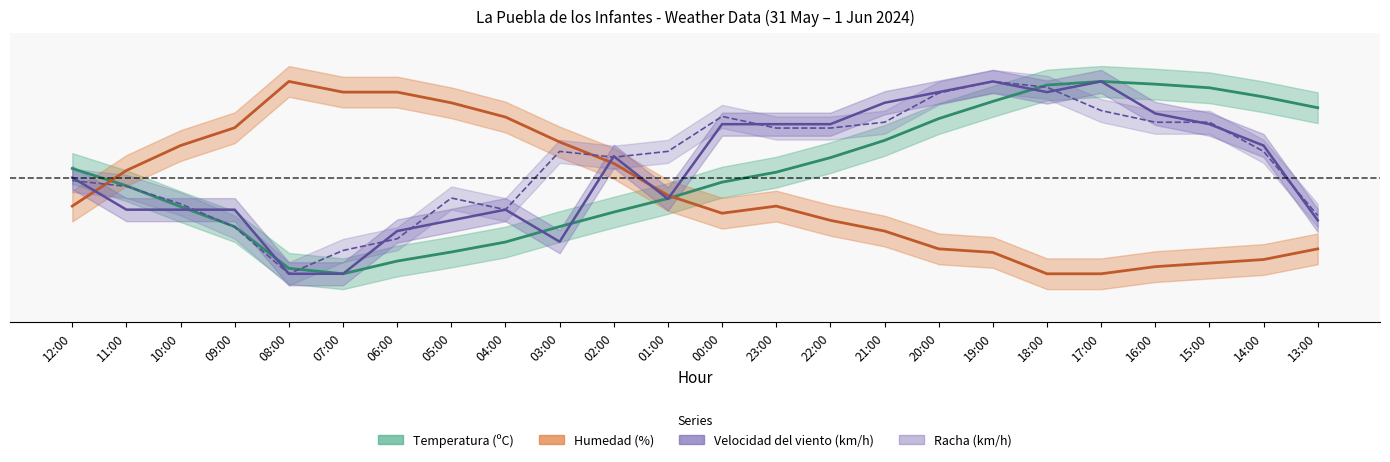

Reading left to right, extract all data points from this chart.

Temperatura (ºC): 0.5	0.5	0.3	0.2	0.0	0.0	0.1	0.1	0.2	0.2	0.3	0.4	0.5	0.5	0.6	0.7	0.8	0.9	1.0	1.0	1.0	1.0	0.9	0.9
Humedad (%): 0.4	0.5	0.7	0.8	1.0	0.9	0.9	0.9	0.8	0.7	0.6	0.4	0.3	0.4	0.3	0.2	0.1	0.1	0.0	0.0	0.0	0.1	0.1	0.1
Velocidad del viento (km/h): 0.5	0.3	0.3	0.3	0.0	0.0	0.2	0.3	0.3	0.2	0.6	0.4	0.8	0.8	0.8	0.9	0.9	1.0	0.9	1.0	0.8	0.8	0.7	0.3
Racha (km/h): 0.5	0.5	0.4	0.2	0.0	0.1	0.2	0.4	0.3	0.6	0.6	0.6	0.8	0.8	0.8	0.8	0.9	1.0	1.0	0.8	0.8	0.8	0.6	0.3